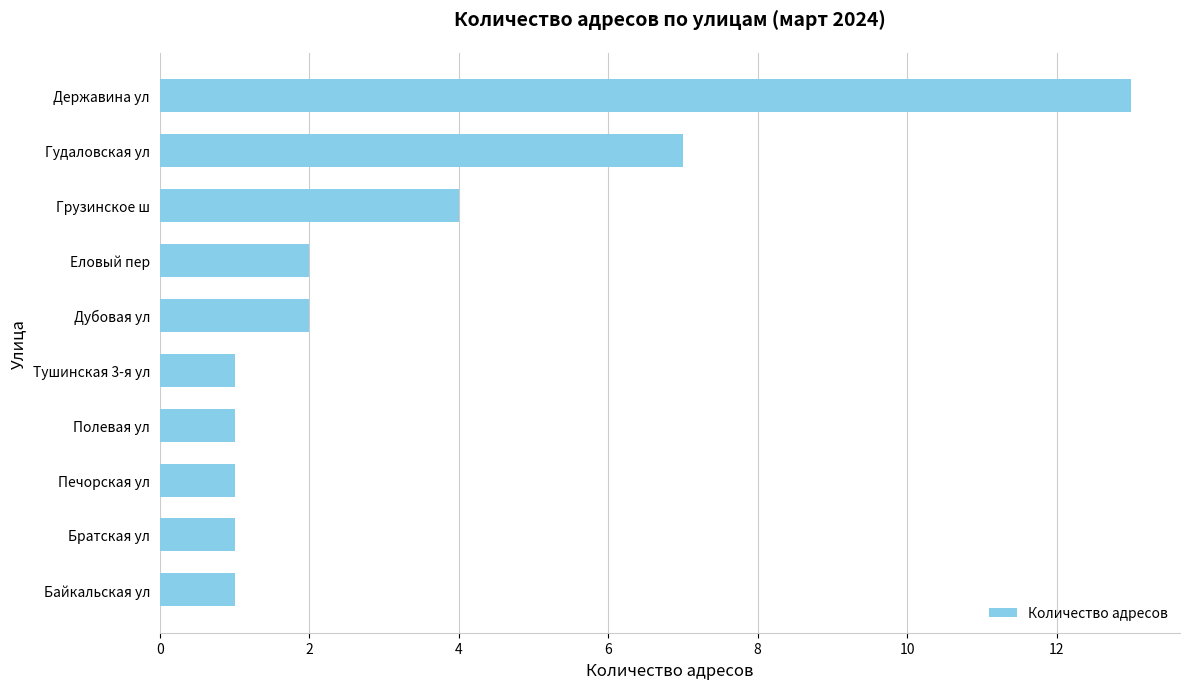

How many categories are shown in the chart?

10